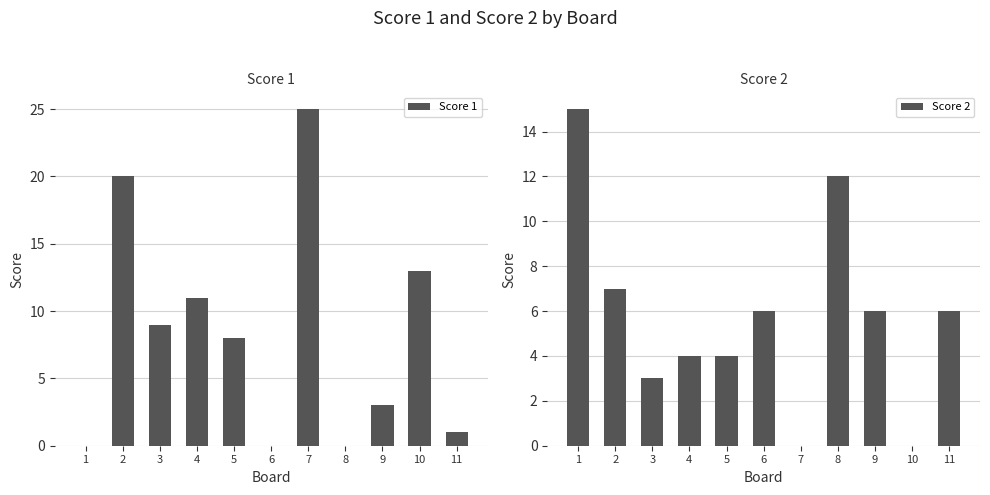

What is the sum of all Score 1 values?

90